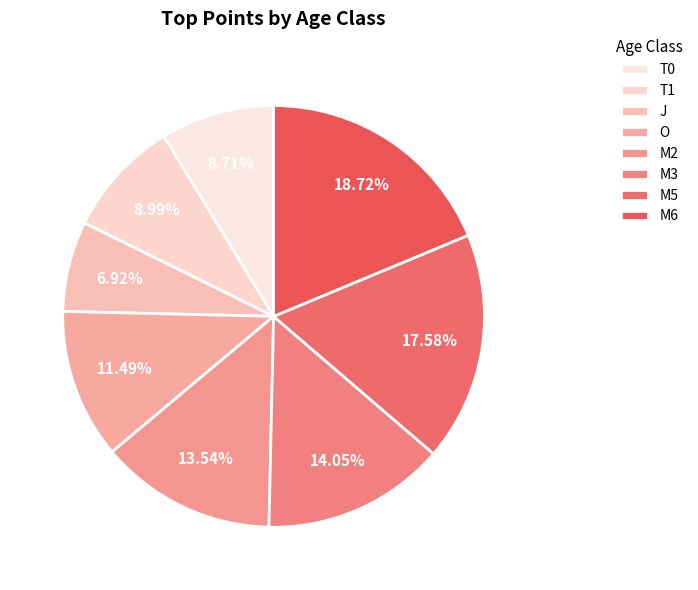

To the nearest percent, what portion does J represent?

7%